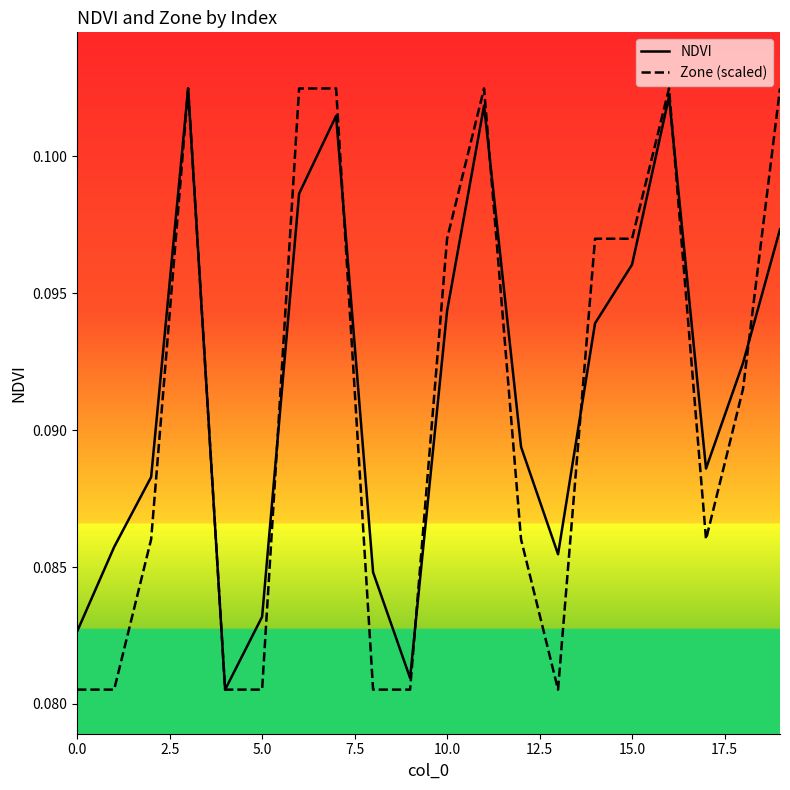

What are all the series names shown in the legend?

NDVI, Zone (scaled)